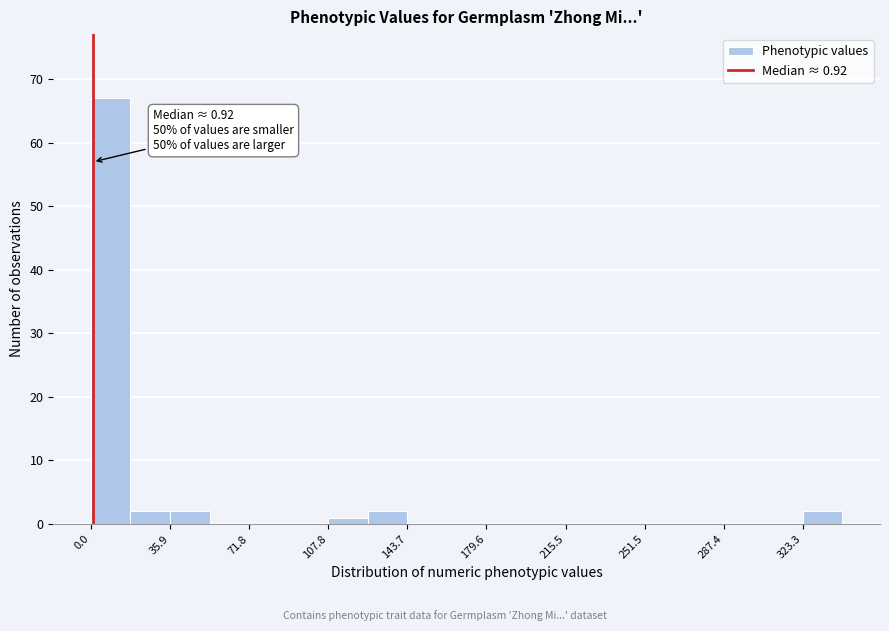

Around what value on the x-axis is the tallest bar? Give the approximate position of its centre, as read against the axis.

10